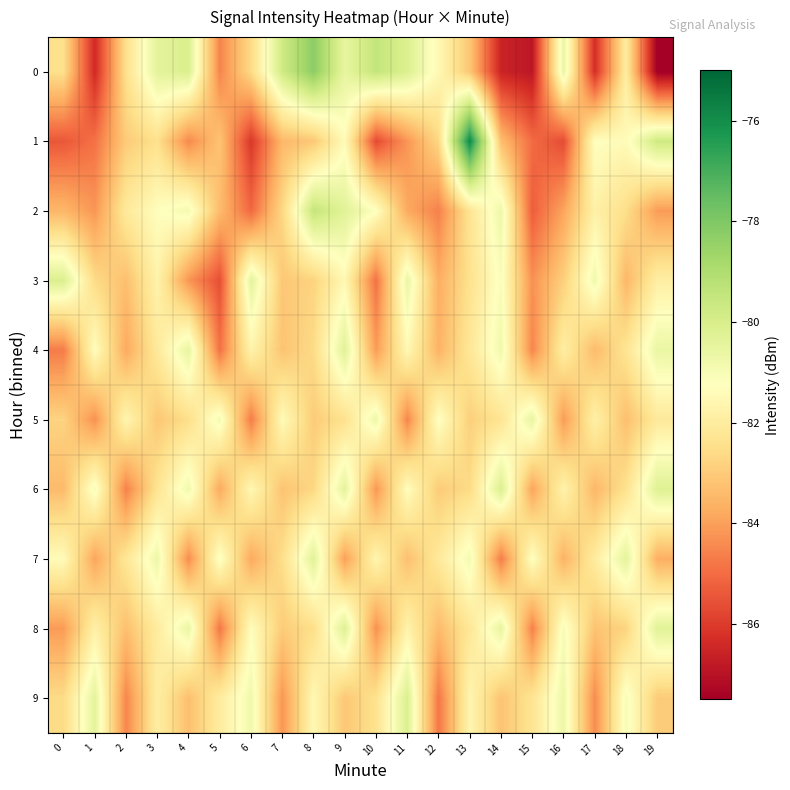

Between 15 and 7, which is larger?

7